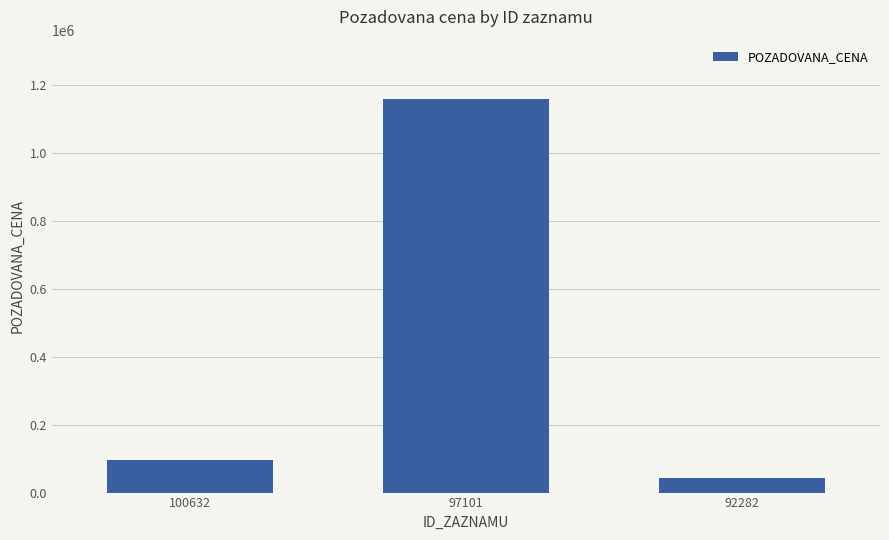

What is the value of the 2nd bar from the left?

1160000